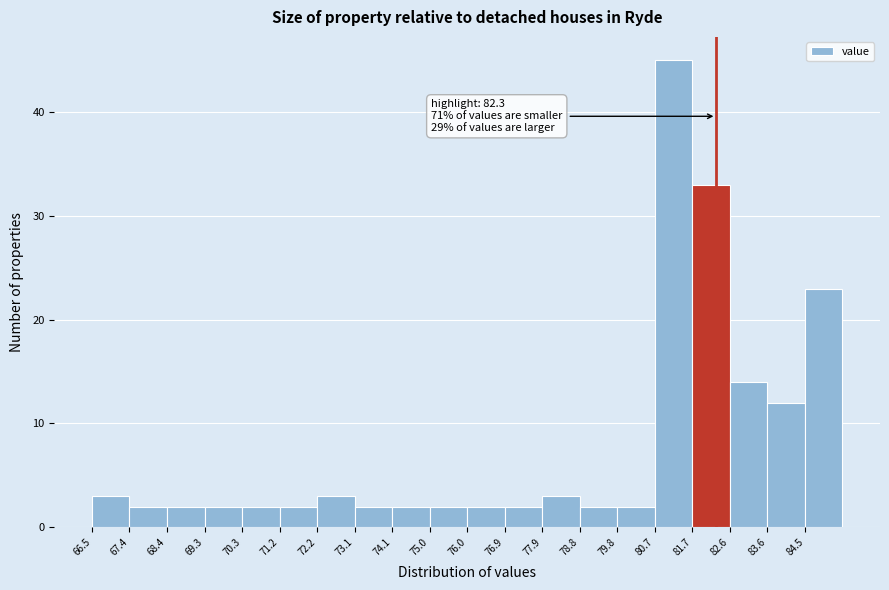

Over which range of the x-axis is the bar tallest?

80.7 to 81.7